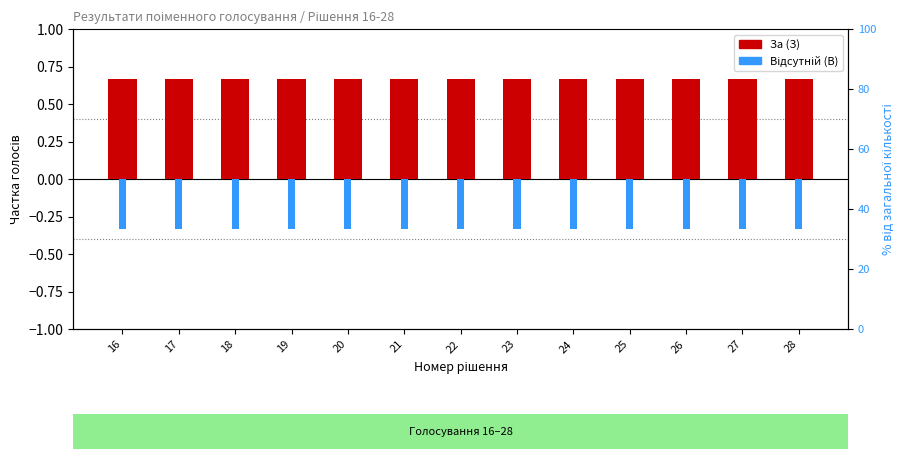

What is the total value across all series at 24?

0.3